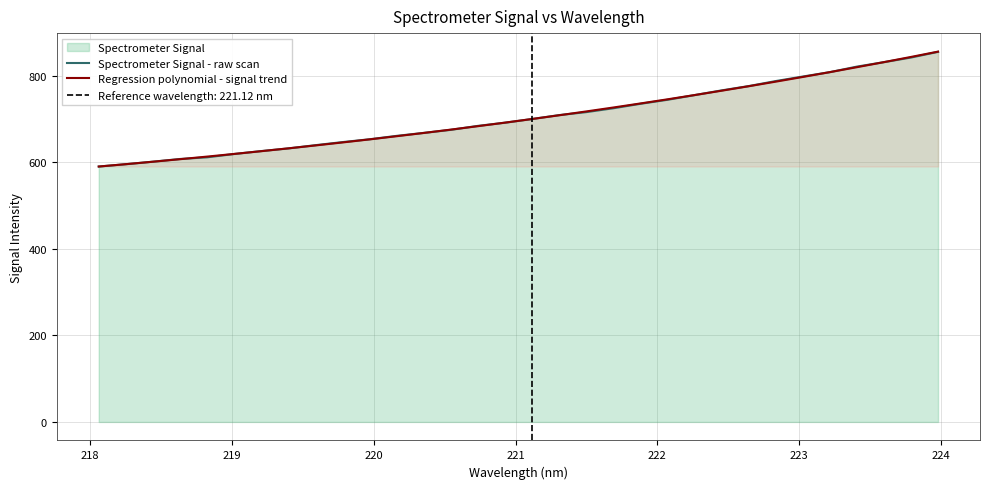

What is the maximum value for Spectrometer Signal - raw scan?

855.1